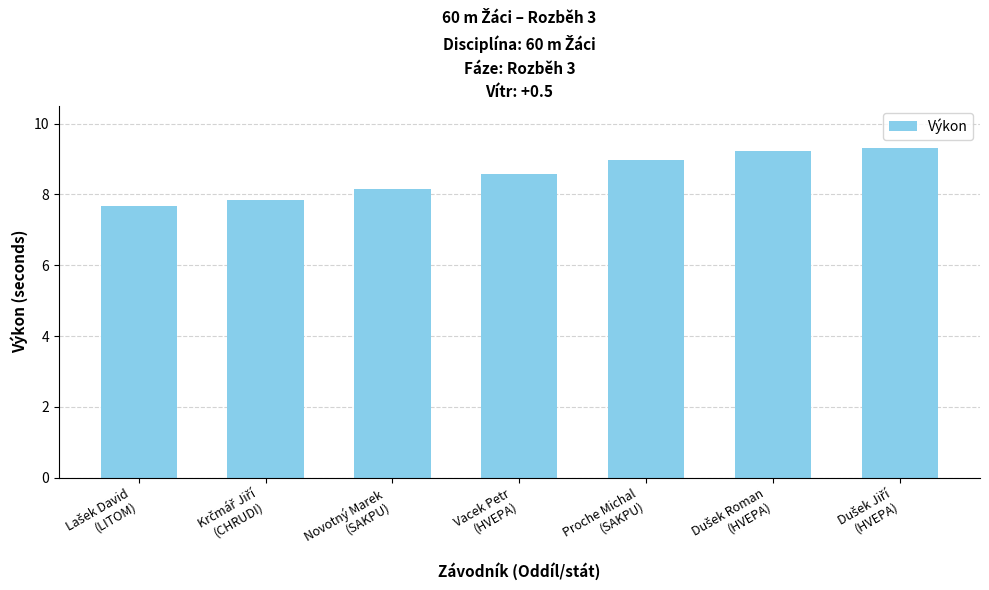

What is the change in value from Novotný Marek
(SAKPU) to Proche Michal
(SAKPU)?

+0.8